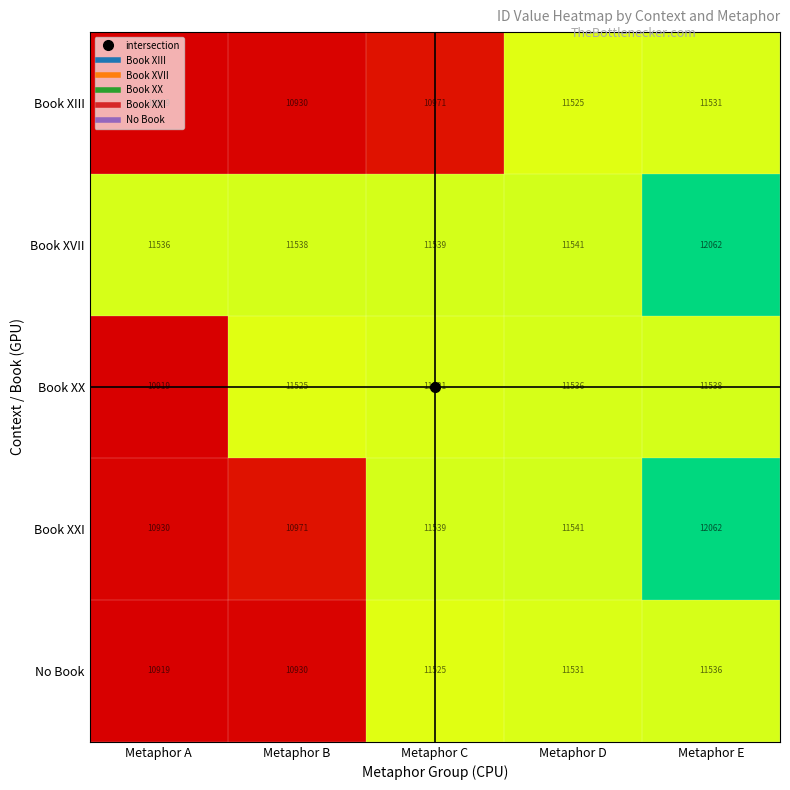

The value of Book XX at Metaphor B is 6087. True or false?

False